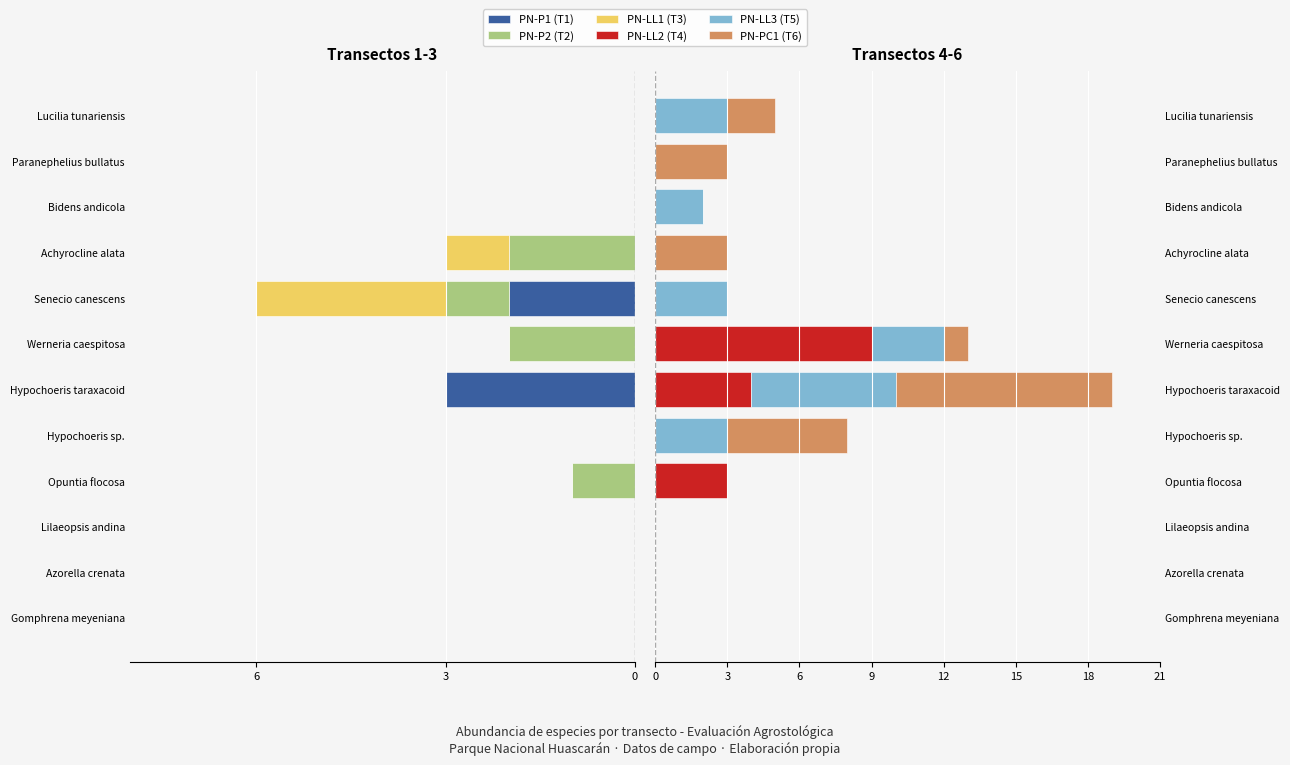

Between Lilaeopsis andina and Lucilia tunariensis, which series saw the biggest shift?

PN-LL3 (T5)